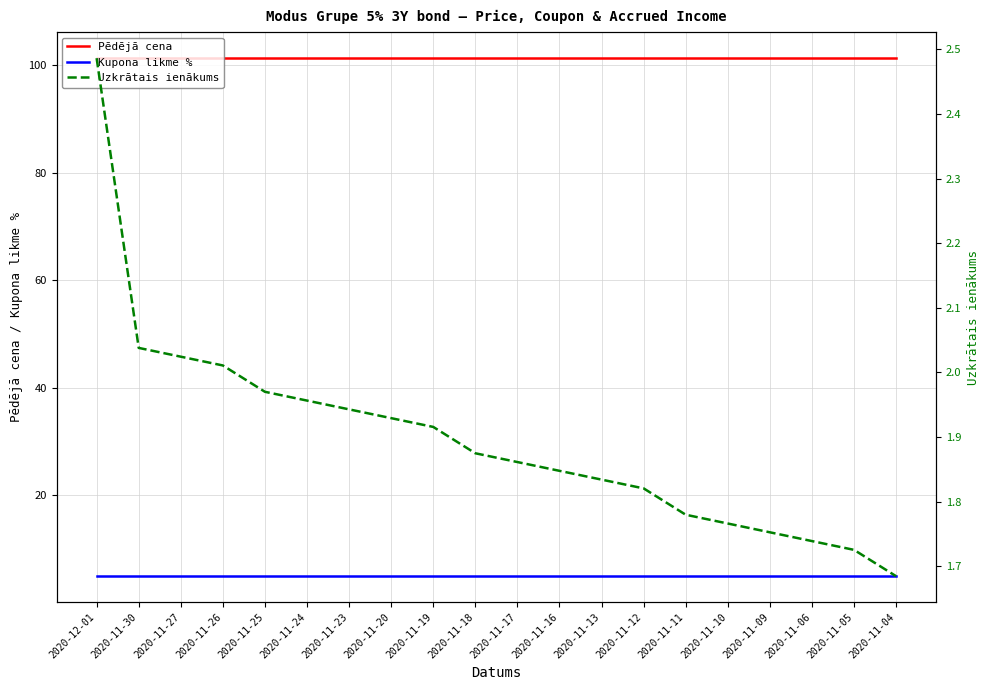

At which label is Uzkrātais ienākums closest to 2?

2020-11-26